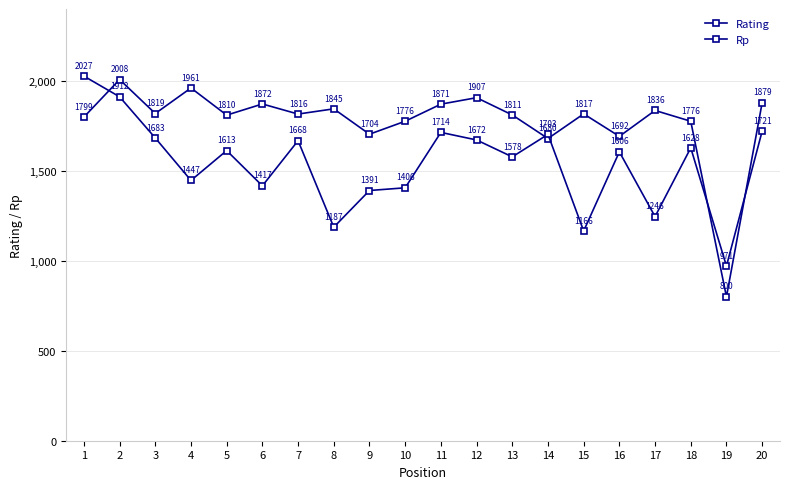

How many values in the Rating series are below 1817?

10